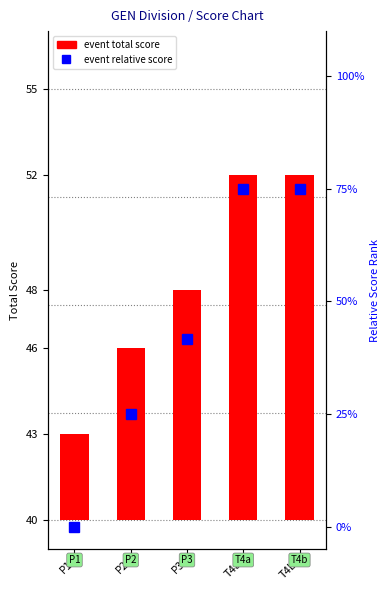

Which label corresponds to the largest value in the chart?

T4a